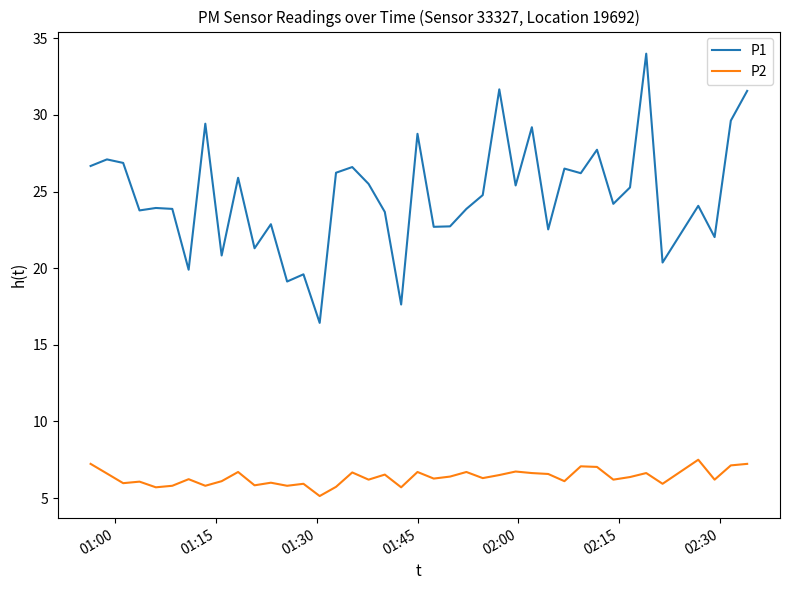

What is the smallest value displayed?

5.1